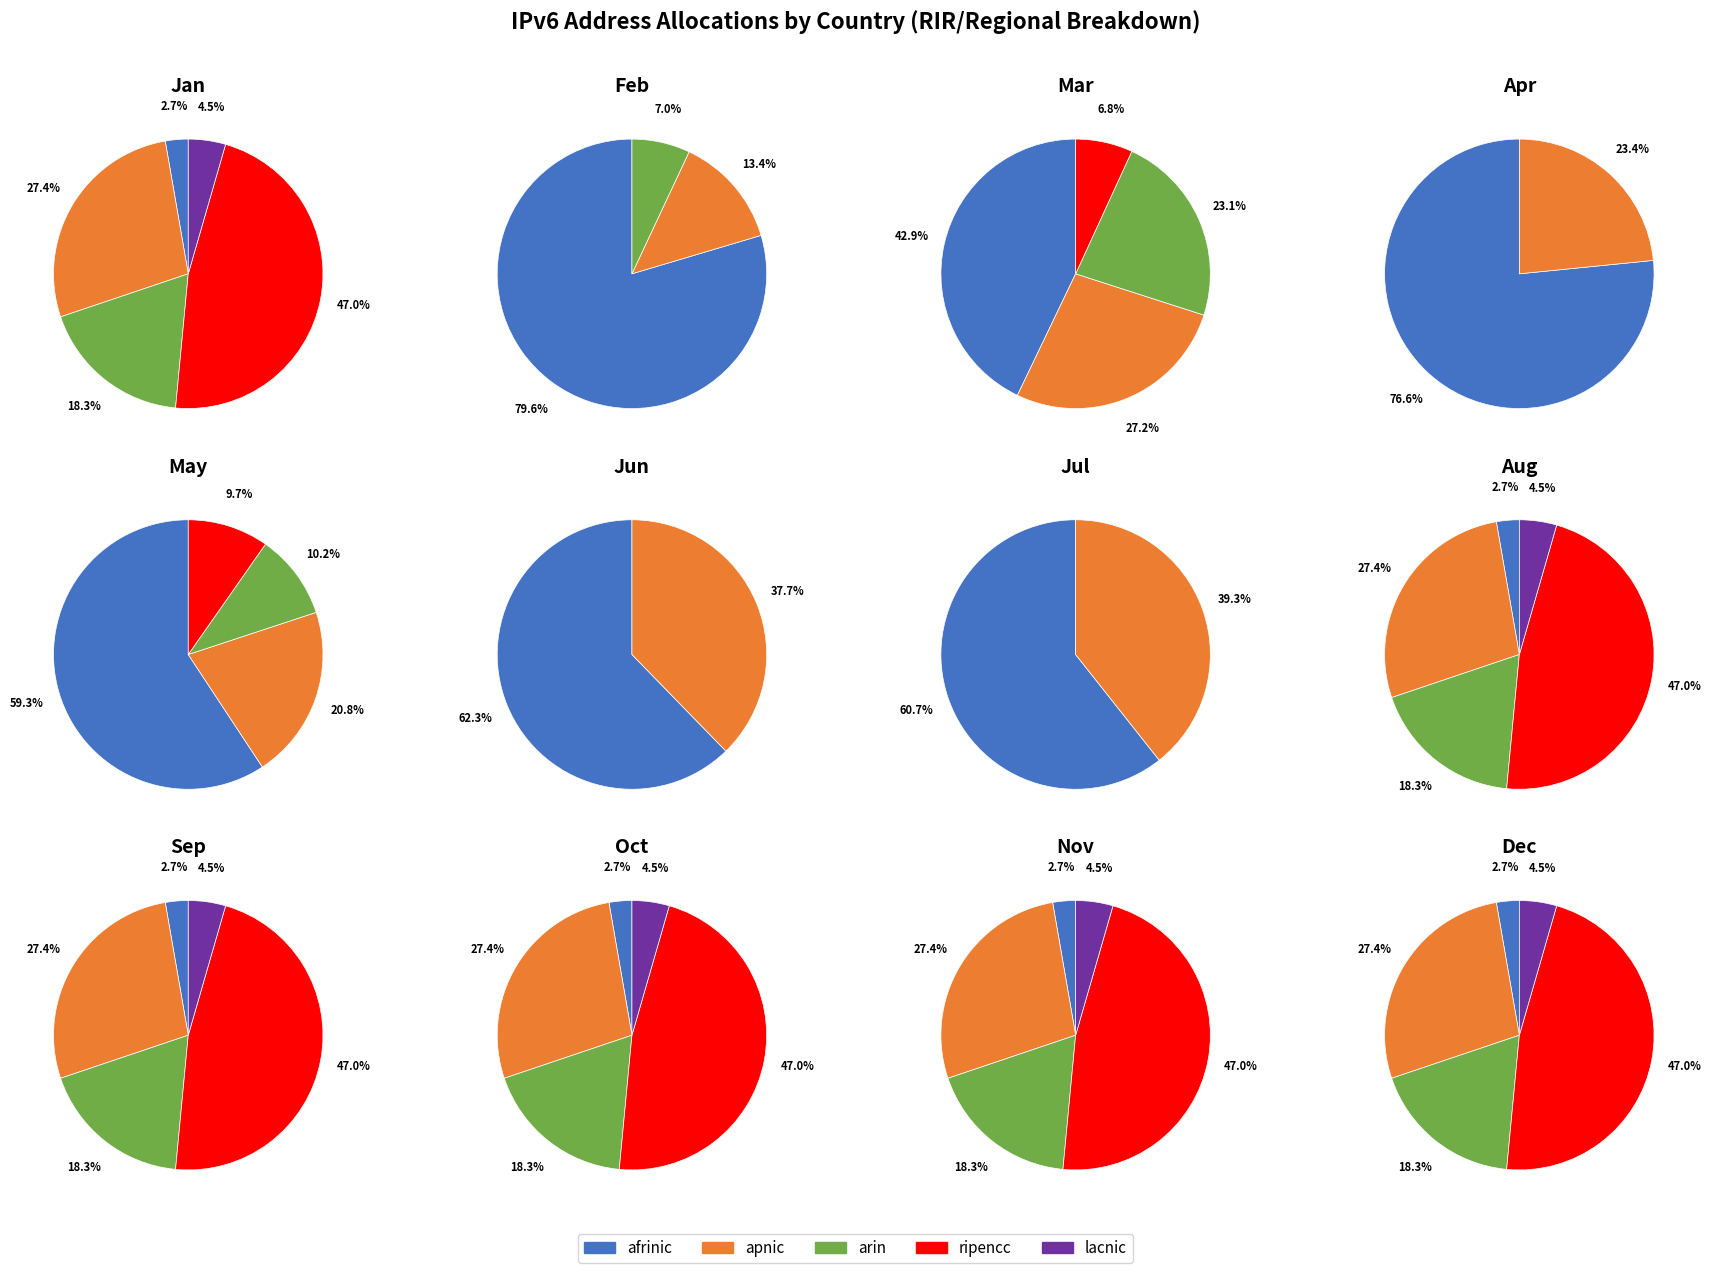

What is the change in value from ripencc to lacnic?

-656754450825216